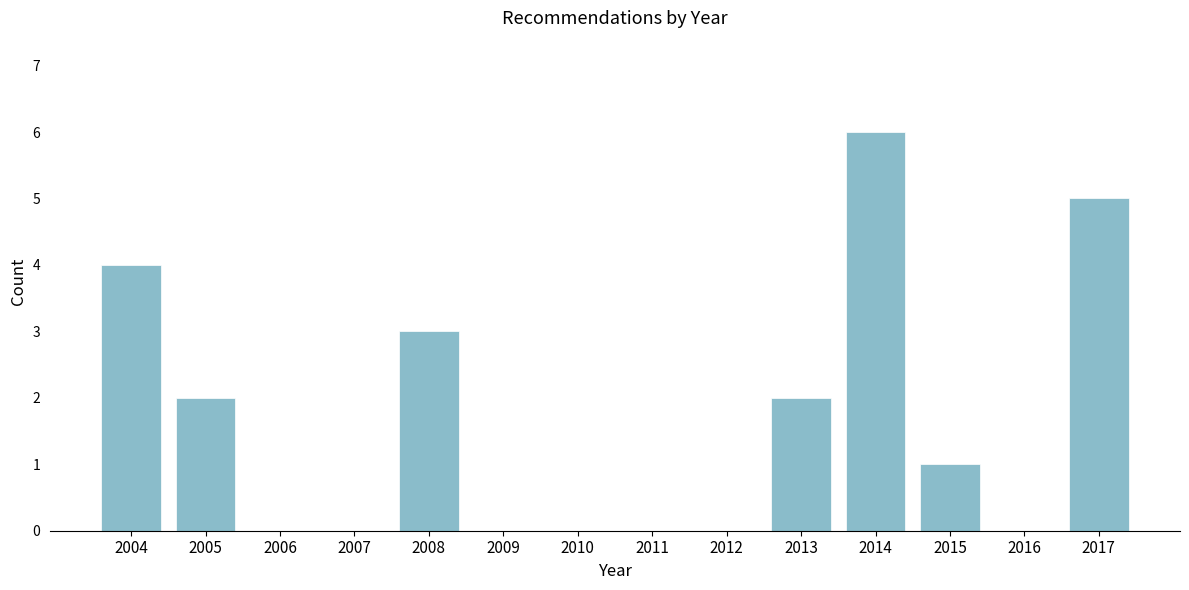

Reading left to right, what are all the values shown in this chart?

2004=4	2005=2	2006=0	2007=0	2008=3	2009=0	2010=0	2011=0	2012=0	2013=2	2014=6	2015=1	2016=0	2017=5